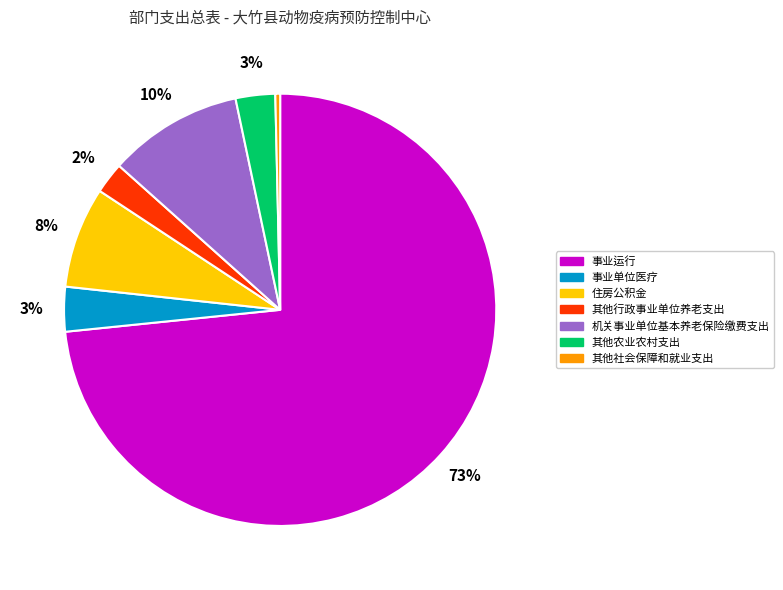

Count the number of slices in the pie.

7